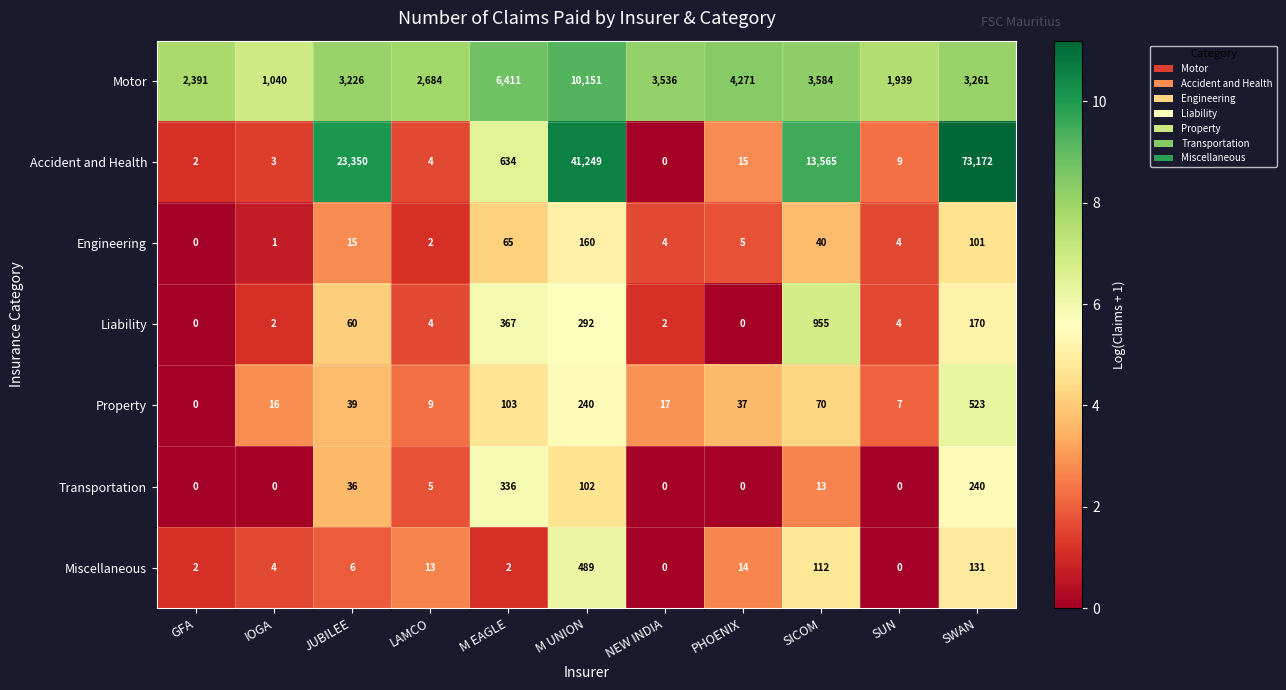

What is the maximum value shown in the chart?

73172